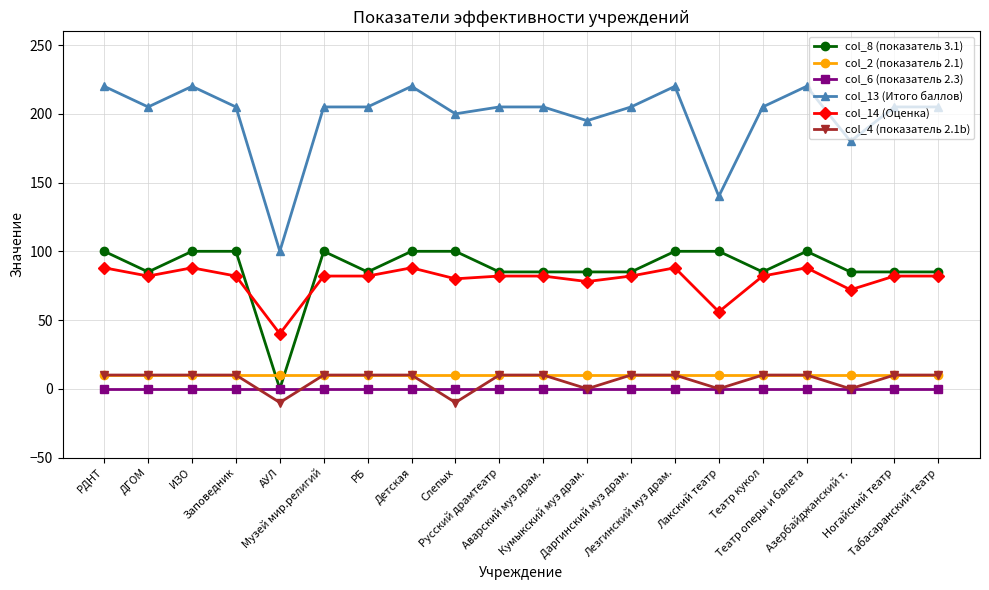

How many lines are shown in the chart?

6